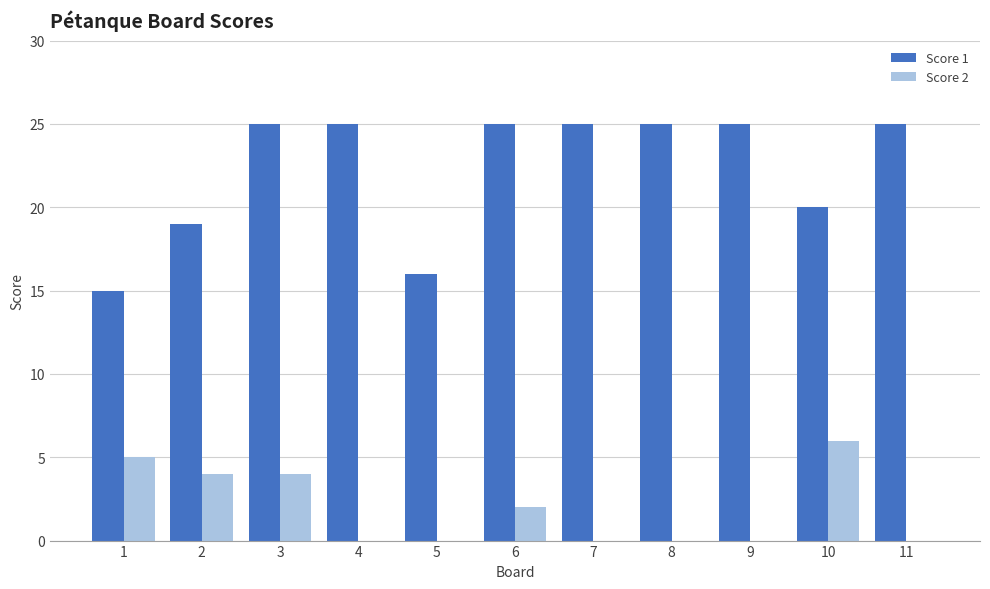

What is the approximate value of Score 2 at 3?

4